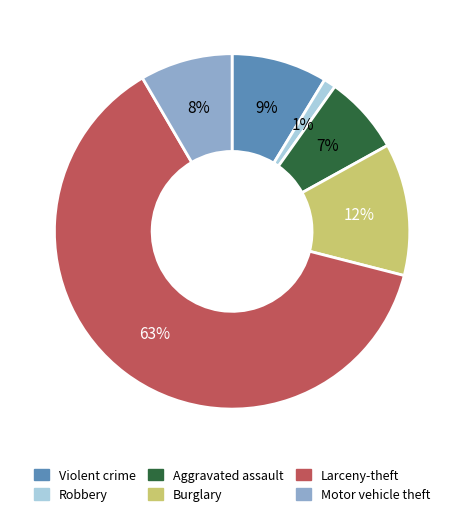

Which has a higher value, Burglary or Aggravated assault?

Burglary